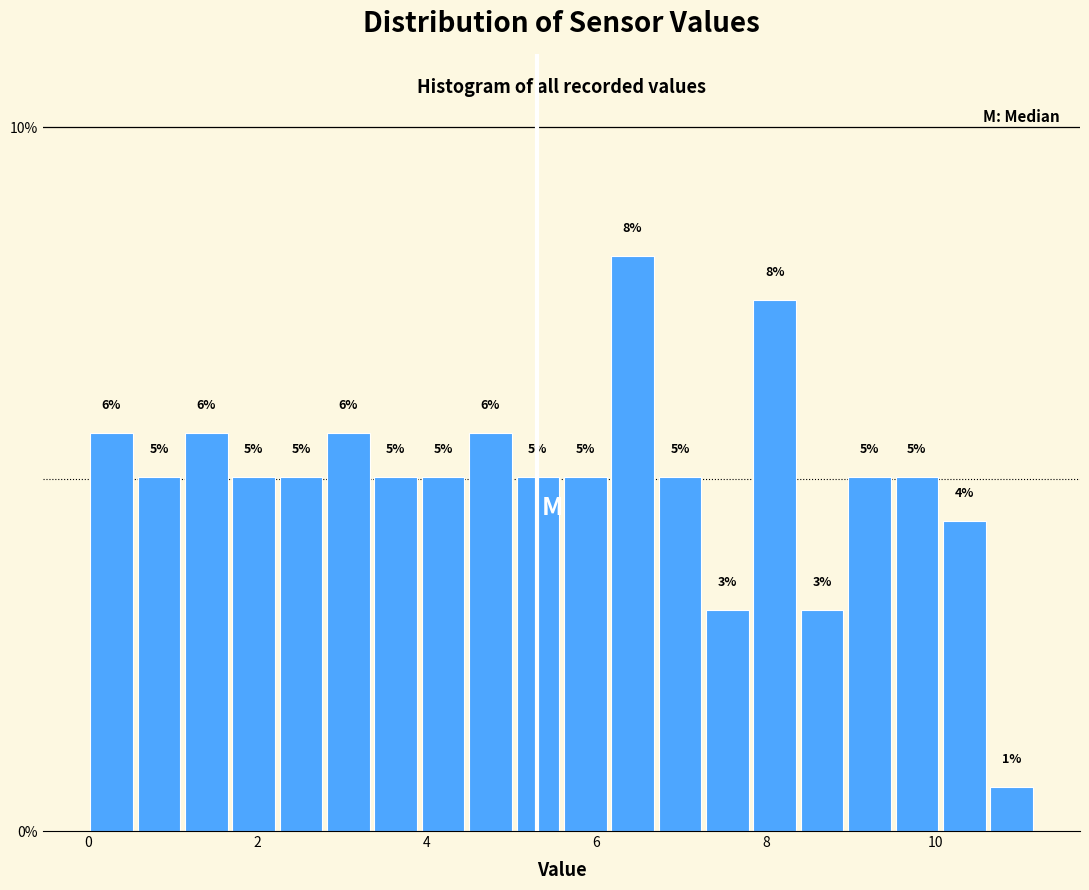

Around what value on the x-axis is the tallest bar? Give the approximate position of its centre, as read against the axis.

6.4